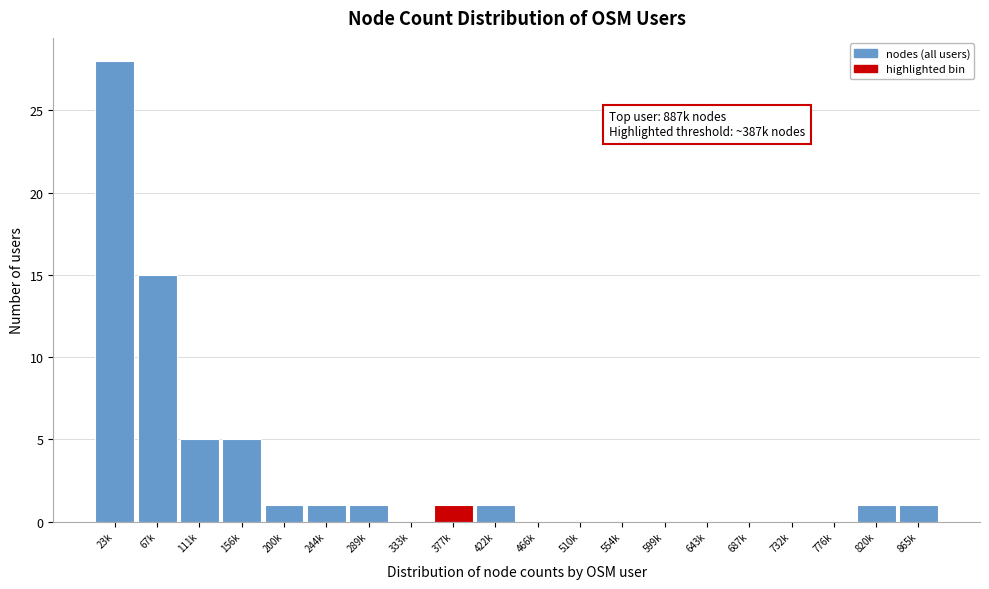

Reading left to right, extract all data points from this chart.

23k=28	67k=15	111k=5	156k=5	200k=1	244k=1	289k=1	333k=0	377k=1	422k=1	466k=0	510k=0	554k=0	599k=0	643k=0	687k=0	732k=0	776k=0	820k=1	865k=1